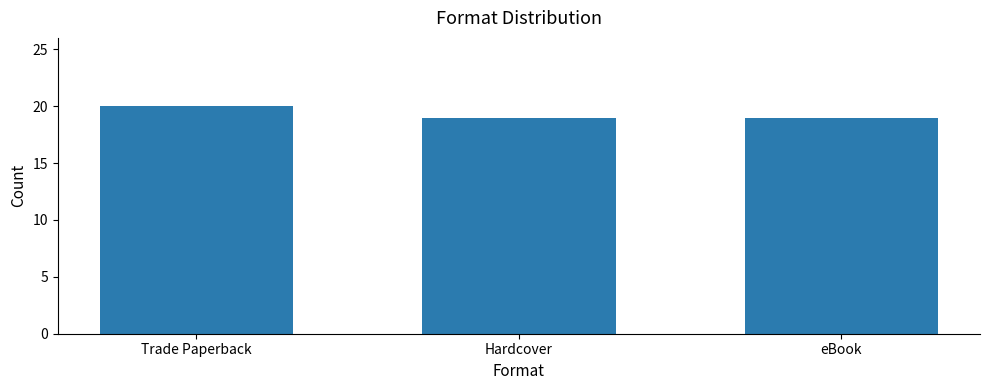

Reading right to left, extract all data points from this chart.

19	19	20